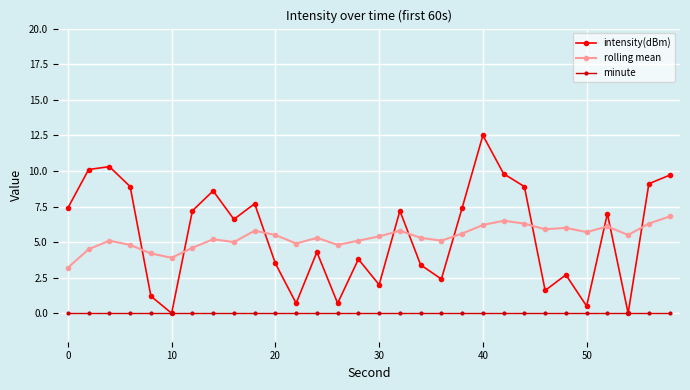

Reading left to right, what are all the values shown in this chart?

intensity(dBm): 7.4	10.1	10.3	8.9	1.2	0.0	7.2	8.6	6.6	7.7	3.5	0.7	4.3	0.7	3.8	2.0	7.2	3.4	2.4	7.4	12.5	9.8	8.9	1.6	2.7	0.5	7.0	0.0	9.1	9.7
rolling mean: 3.2	4.5	5.1	4.8	4.2	3.9	4.6	5.2	5.0	5.8	5.5	4.9	5.3	4.8	5.1	5.4	5.8	5.3	5.1	5.6	6.2	6.5	6.3	5.9	6.0	5.7	6.1	5.5	6.3	6.8
minute: 0.0	0.0	0.0	0.0	0.0	0.0	0.0	0.0	0.0	0.0	0.0	0.0	0.0	0.0	0.0	0.0	0.0	0.0	0.0	0.0	0.0	0.0	0.0	0.0	0.0	0.0	0.0	0.0	0.0	0.0